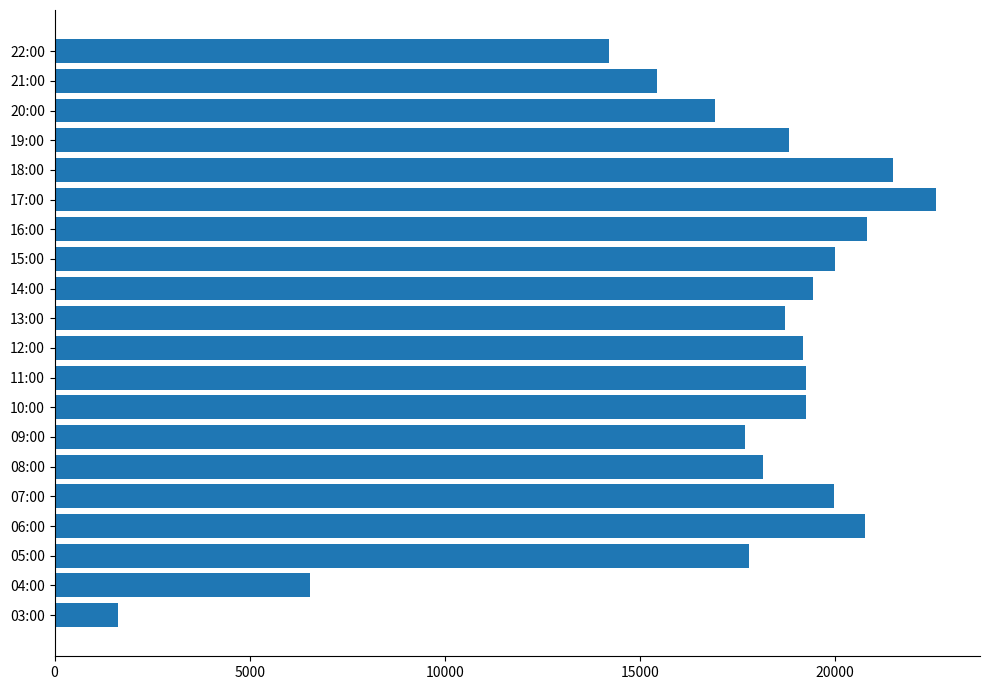

Which label corresponds to the largest value in the chart?

17:00